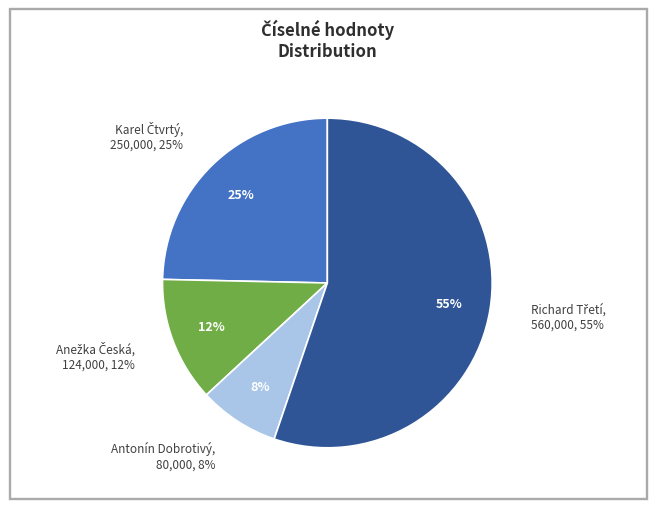

True or false: Karel Čtvrtý accounts for 25% of the total.

True